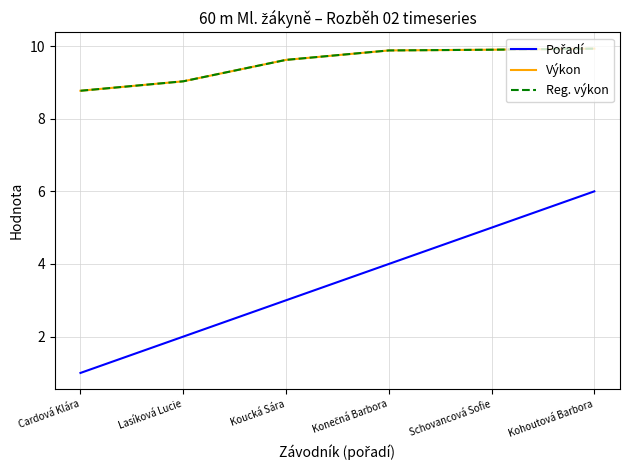

The Výkon series shows 9.9 at Konečná Barbora. True or false?

True